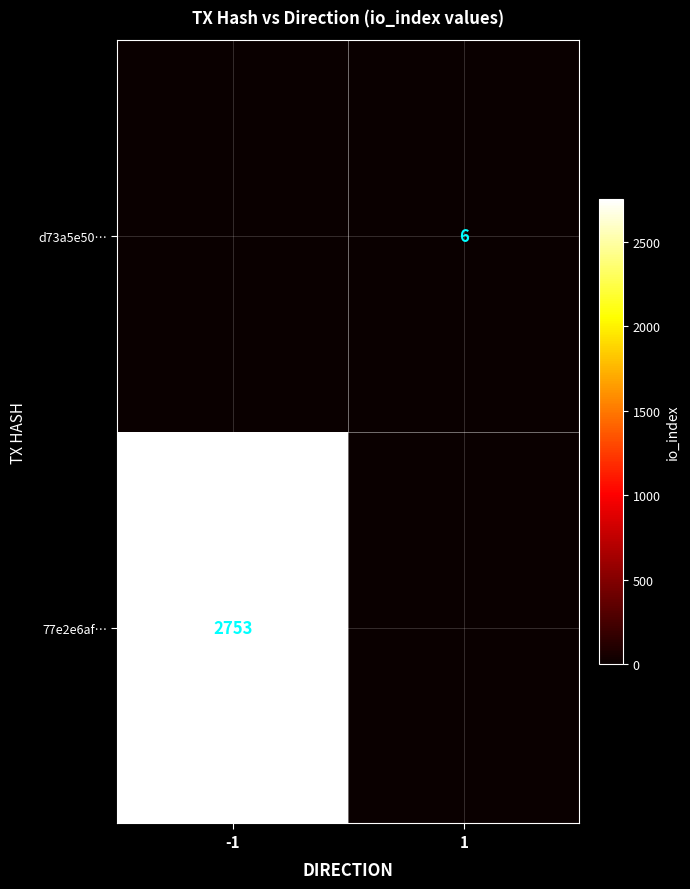

The 77e2e6af… series shows 2753 at -1. True or false?

True